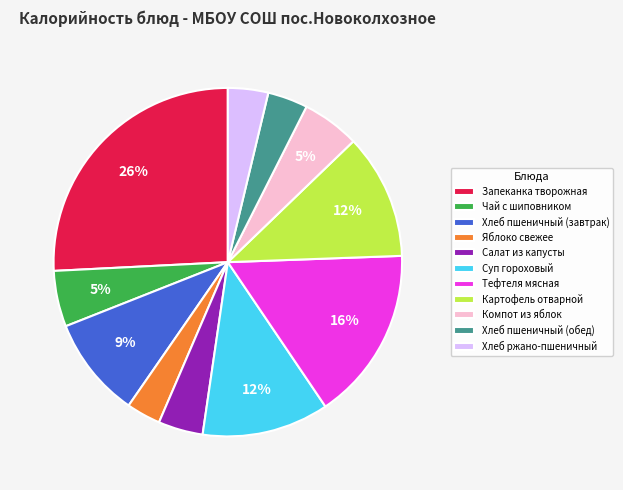

Which slice is the smallest?

Яблоко свежее